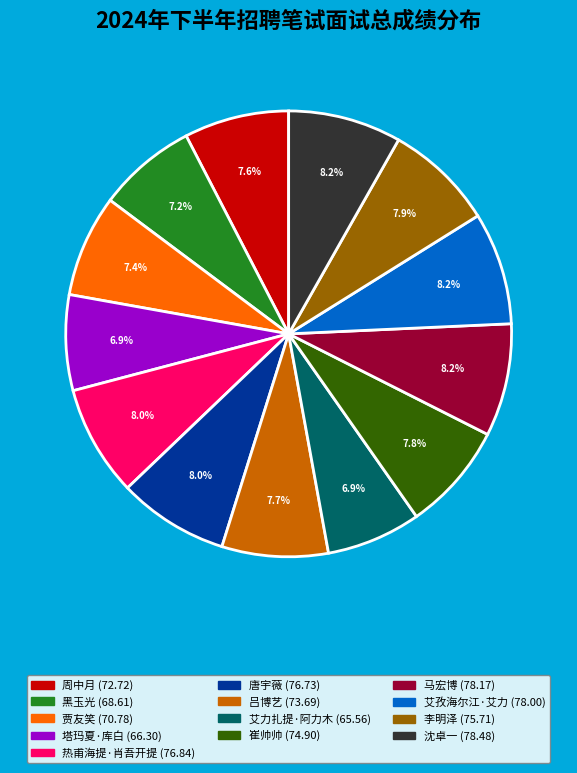

How many segments does this pie chart have?

13